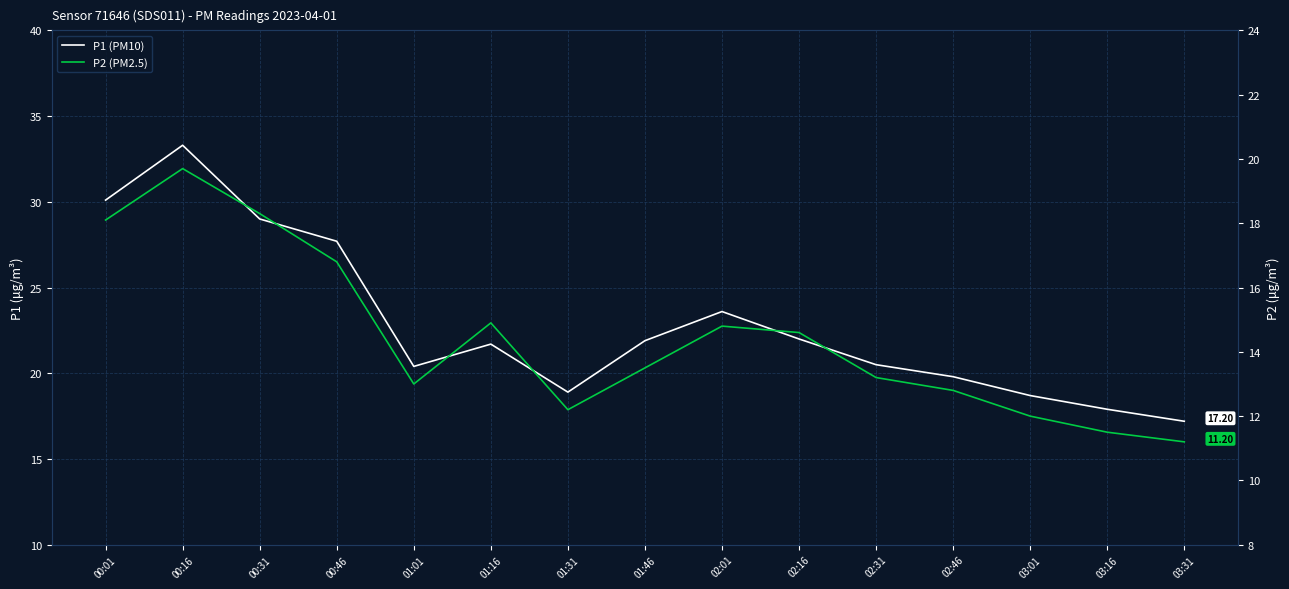

True or false: P2 (PM2.5) and P1 (PM10) cross at least once.

False